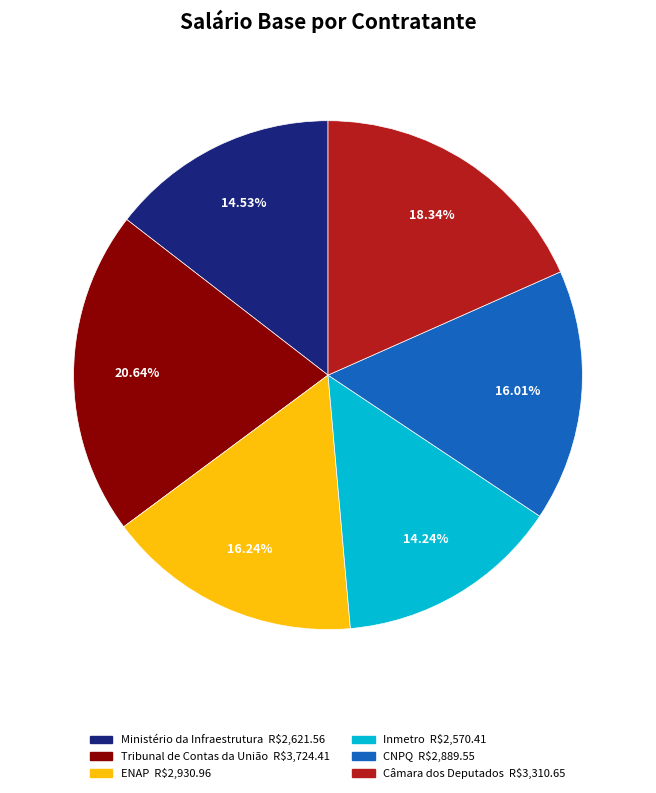

Is it true that CNPQ is 16% of the pie?

True